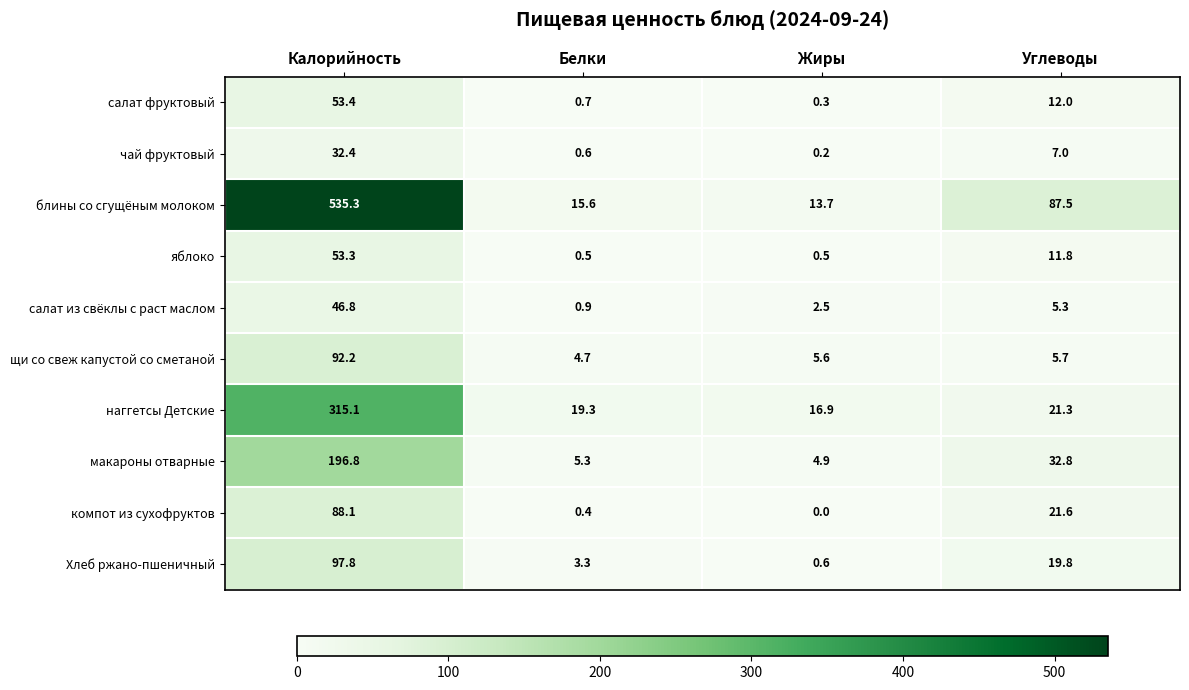

The салат фруктовый series shows 12.0 at Углеводы. True or false?

True